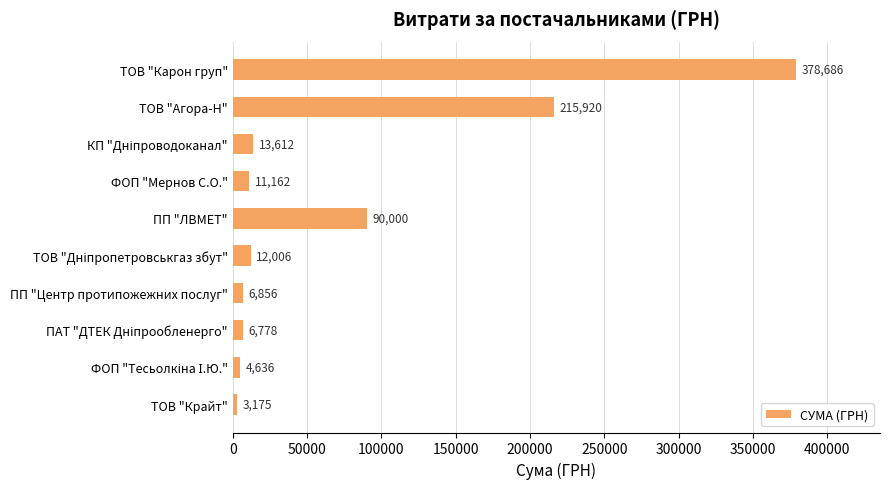

At which category does the chart reach its peak across all series?

ТОВ "Карон груп"